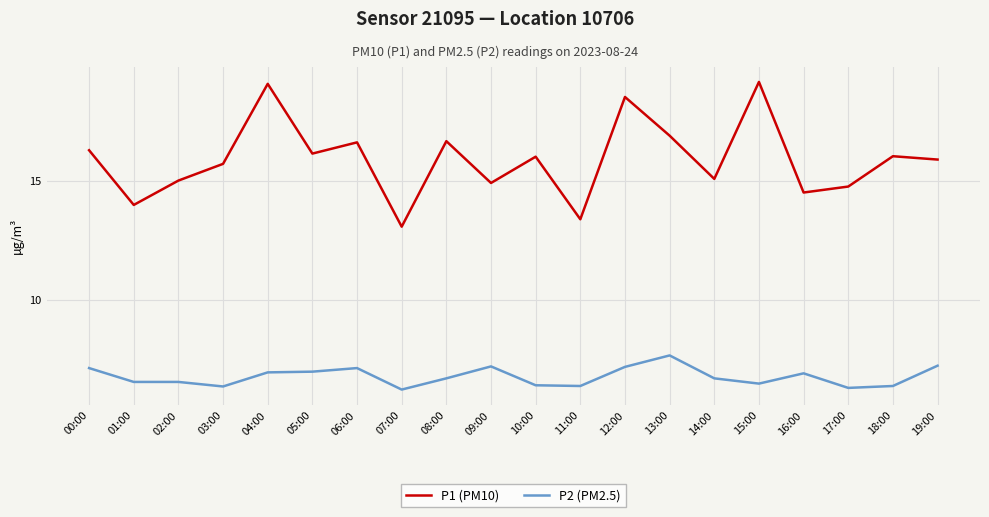

True or false: P2 (PM2.5) and P1 (PM10) cross at least once.

False